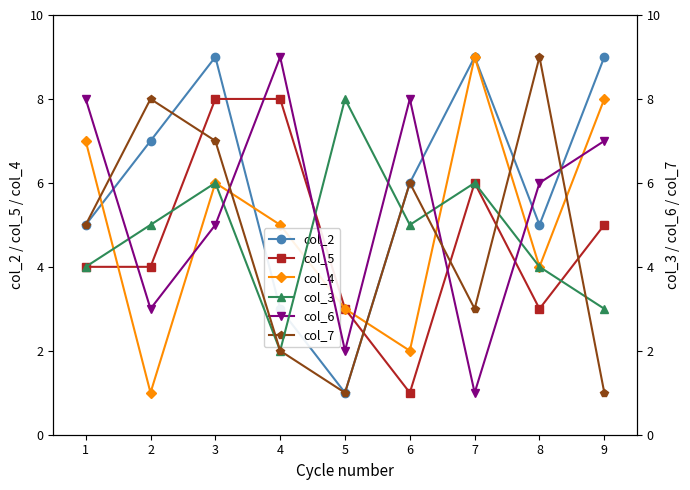

Does the chart have visible grid lines?

No